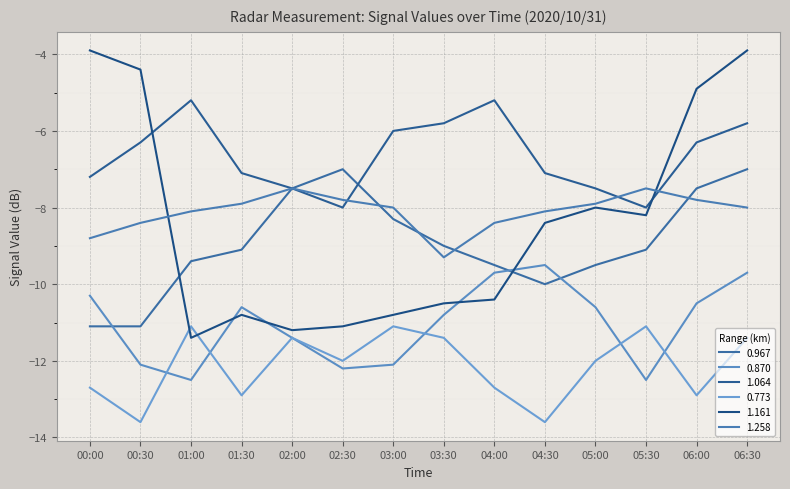

List the labels in order of 1.258 value, smallest first.

03:30, 00:00, 00:30, 04:00, 01:00, 04:30, 03:00, 06:30, 01:30, 05:00, 02:30, 06:00, 02:00, 05:30